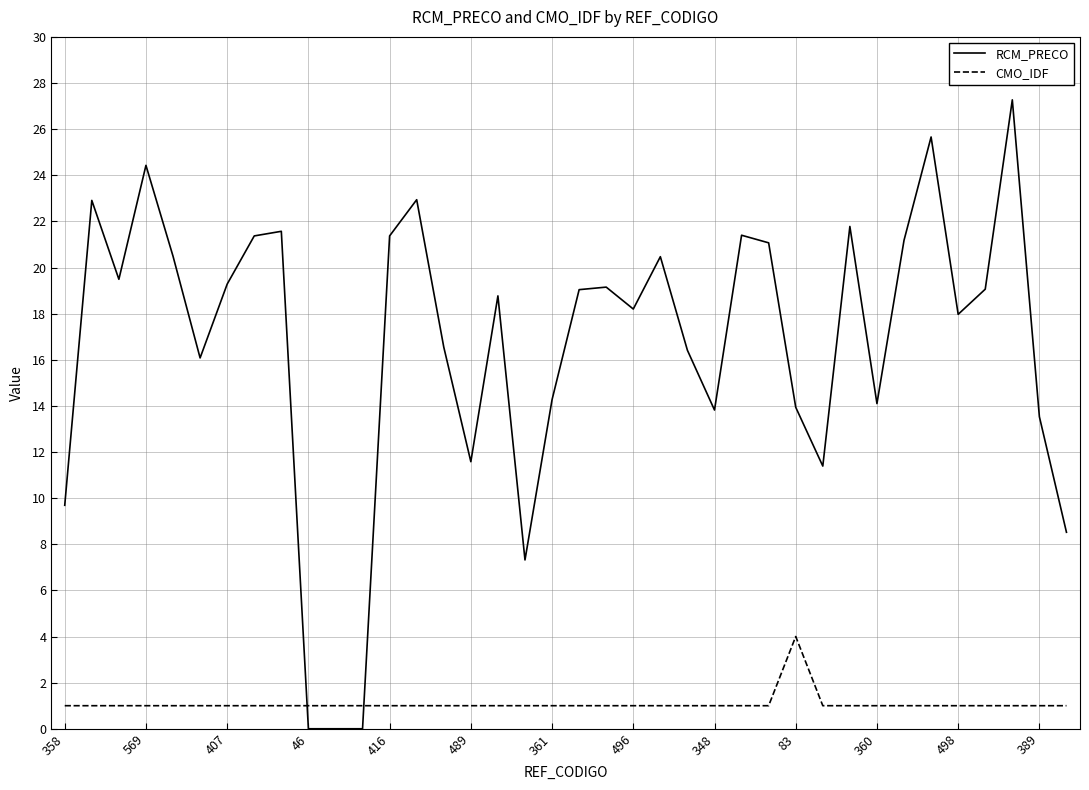

How many categories are shown in the chart?

38